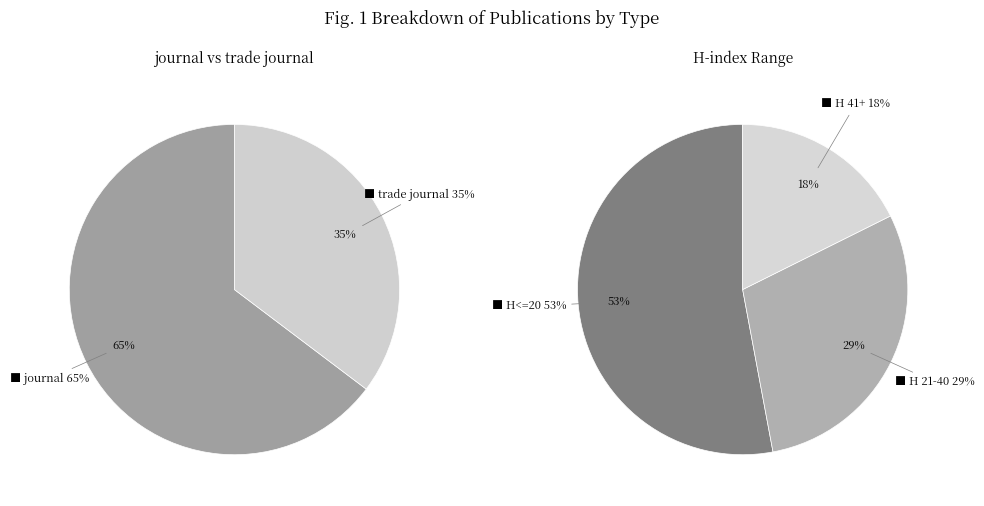

To the nearest percent, what portion does journal represent?

65%